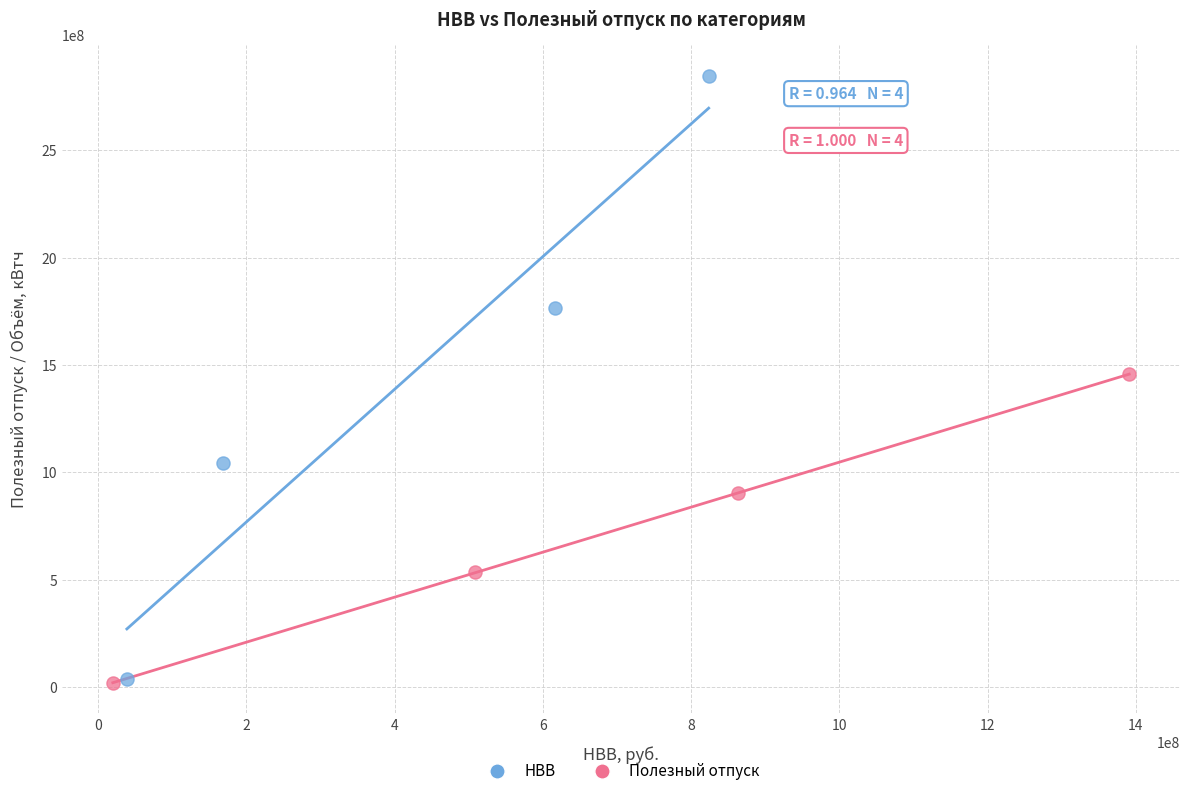

Which series has the widest spread of Y values?

НВВ